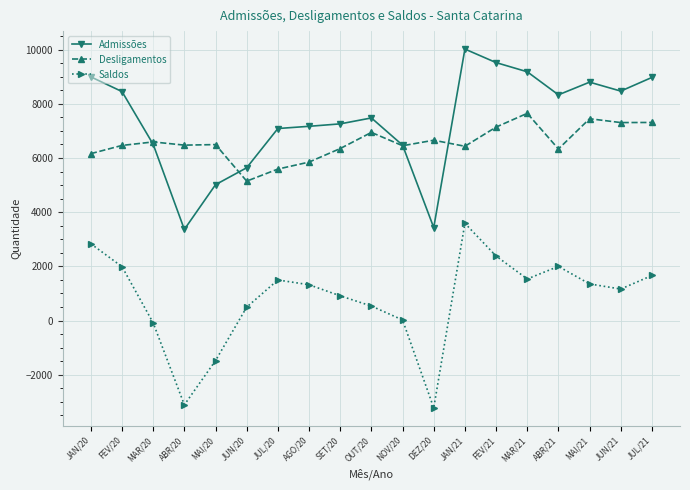

List the series in order of their peak value, highest first.

Admissões, Desligamentos, Saldos